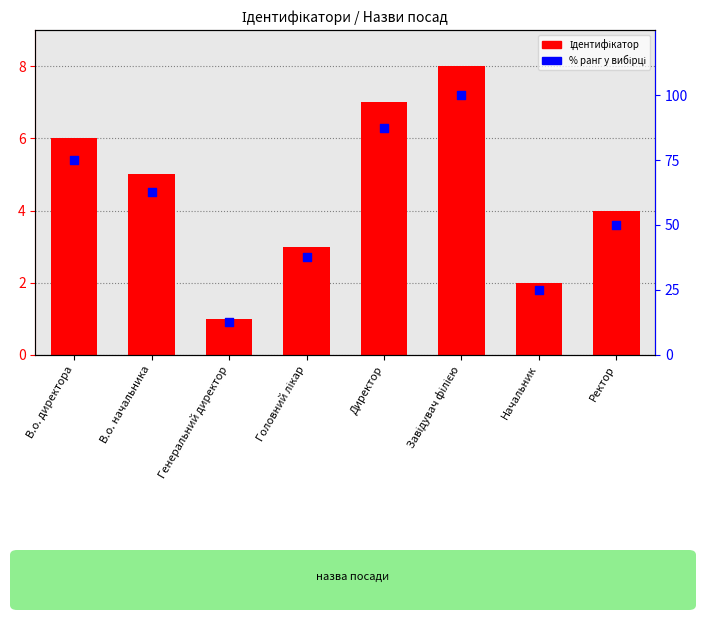

Which series reaches the maximum Y coordinate?

% ранг у вибірці